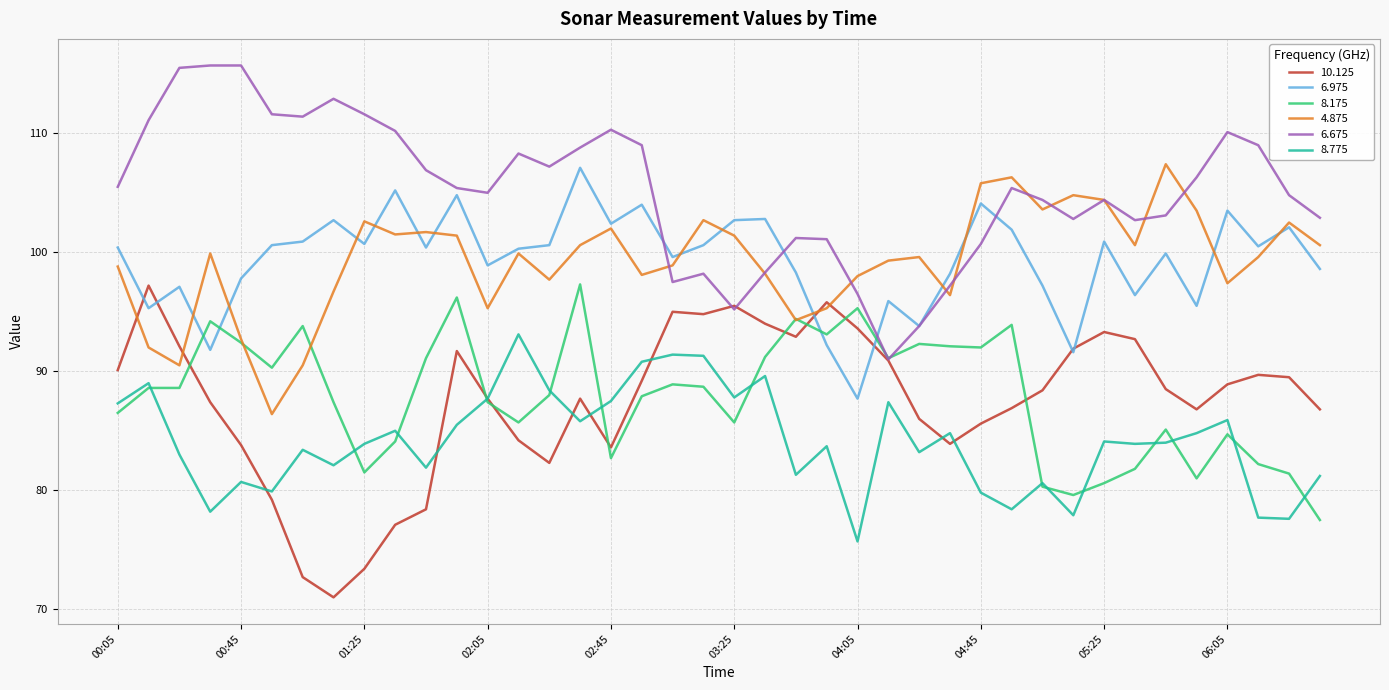

In 4.875, how many points are lower than both neighbors (excluding endpoints)?

11